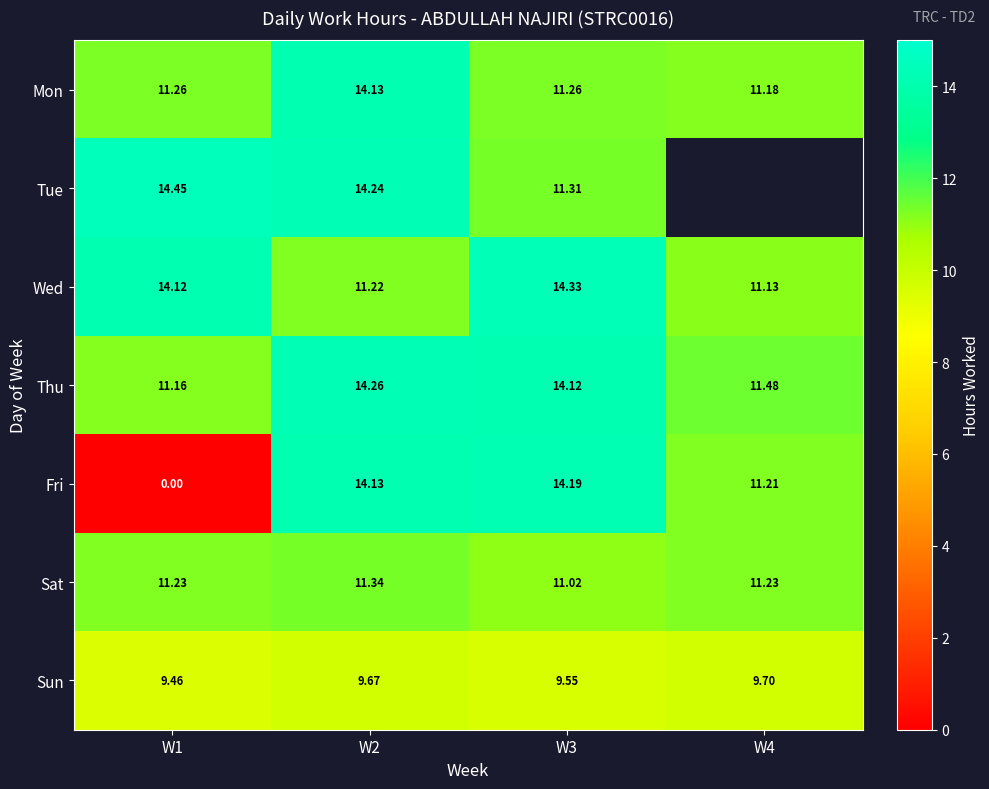

Where is Sun nearest to the value 9?

W1